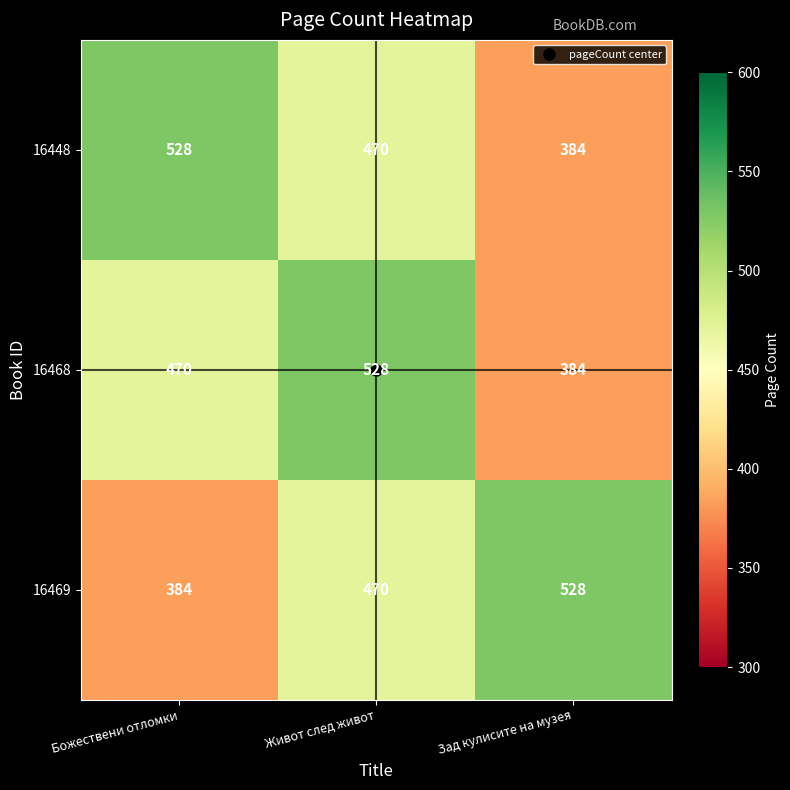

What is the difference between the maximum and second lowest values in the 16469 series?

58